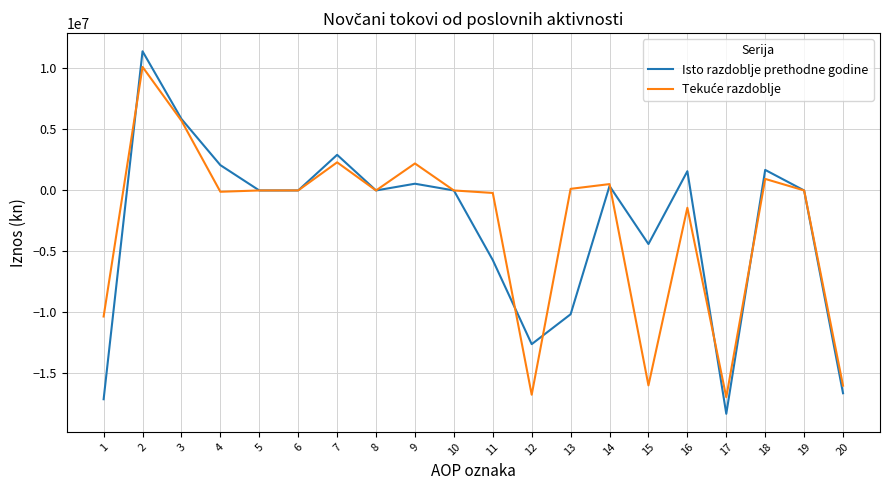

Count the number of categories in the chart.

20